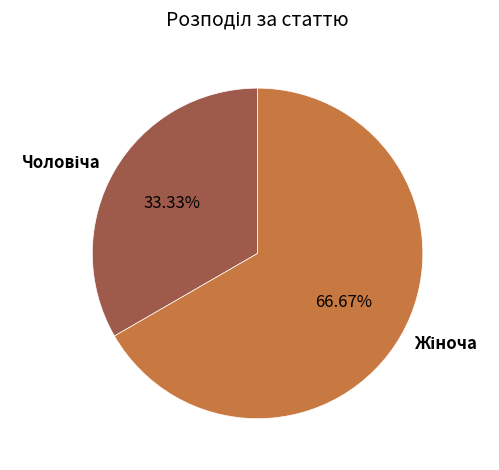

What is the majority slice?

Жіноча